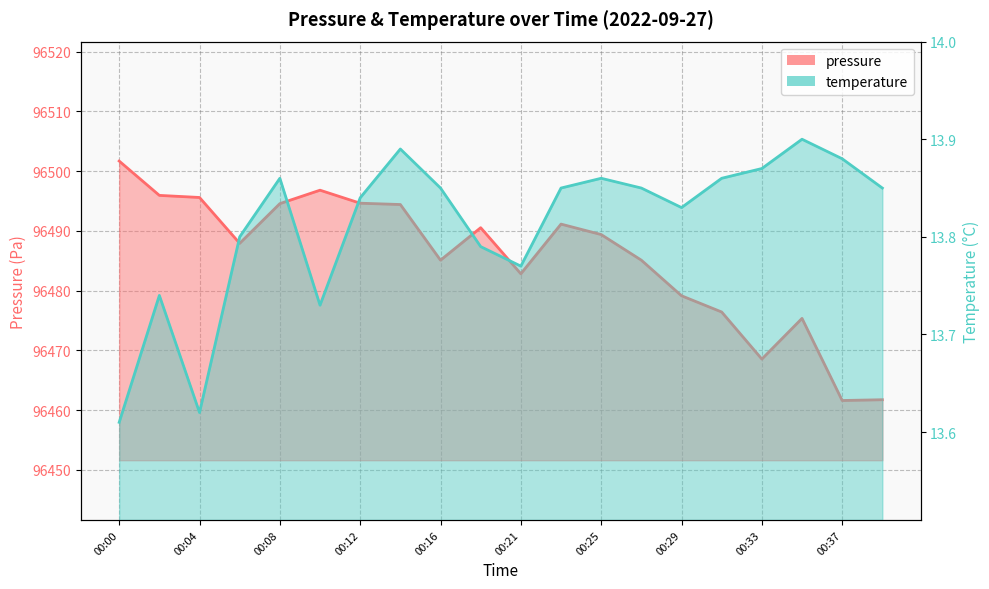

Does the chart display data point markers on the line(s)?

No